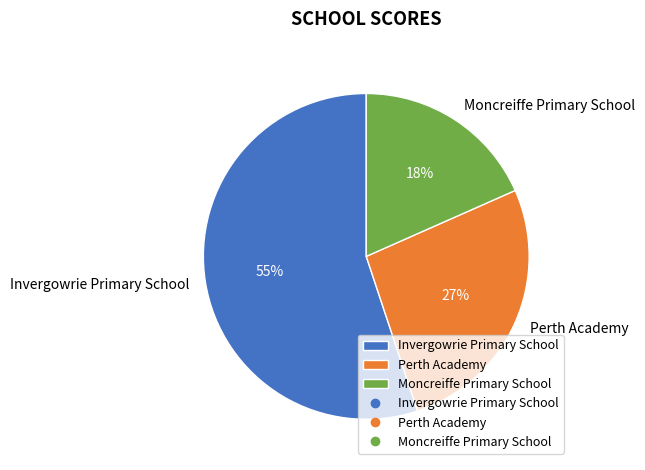

To the nearest percent, what portion does Moncreiffe Primary School represent?

18%